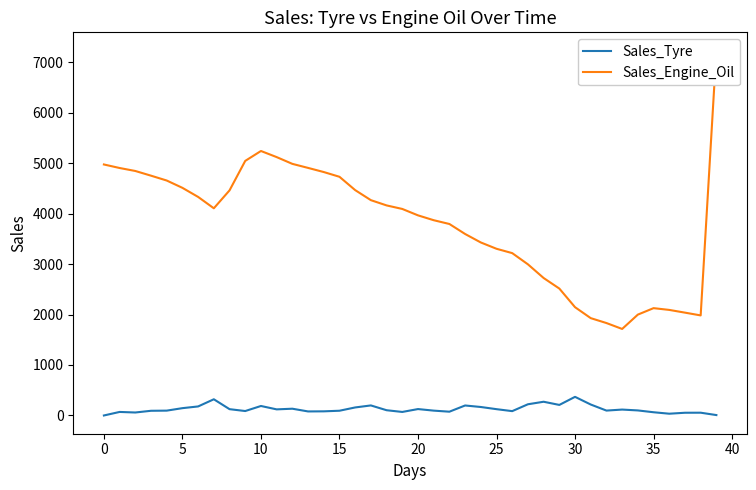

Which category has the highest value across all series?

39